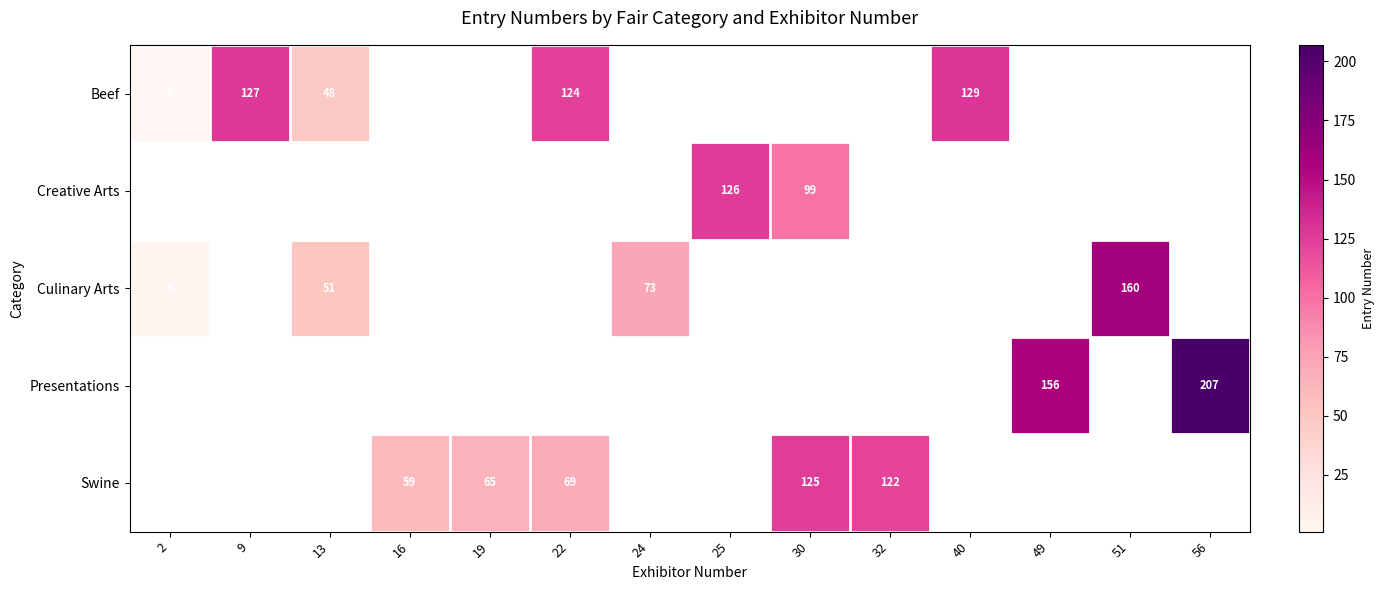

Is it true that Swine equals 59 at 16?

True